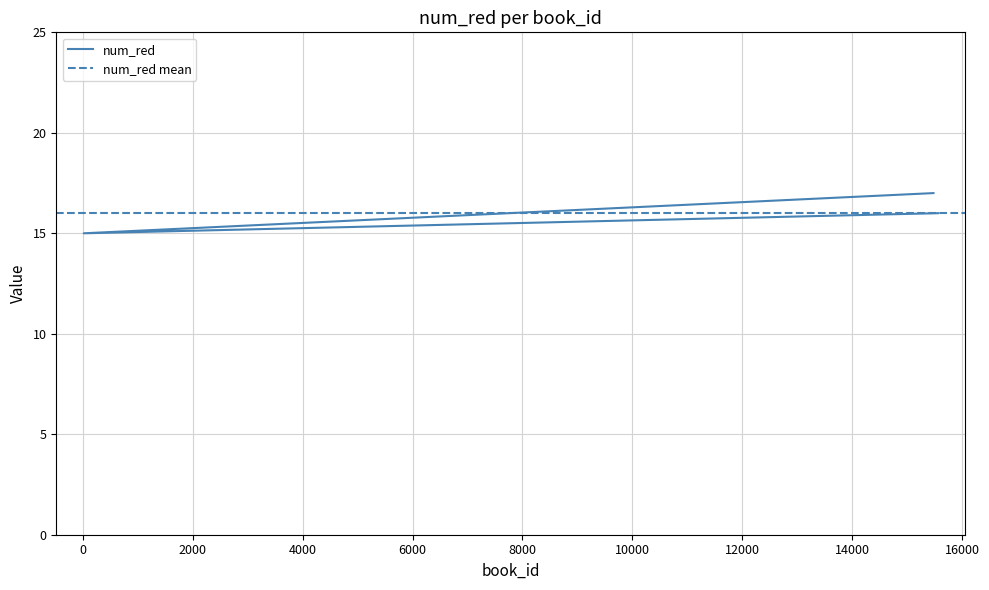

List the labels in order of value, largest first.

15481, 15564, 14